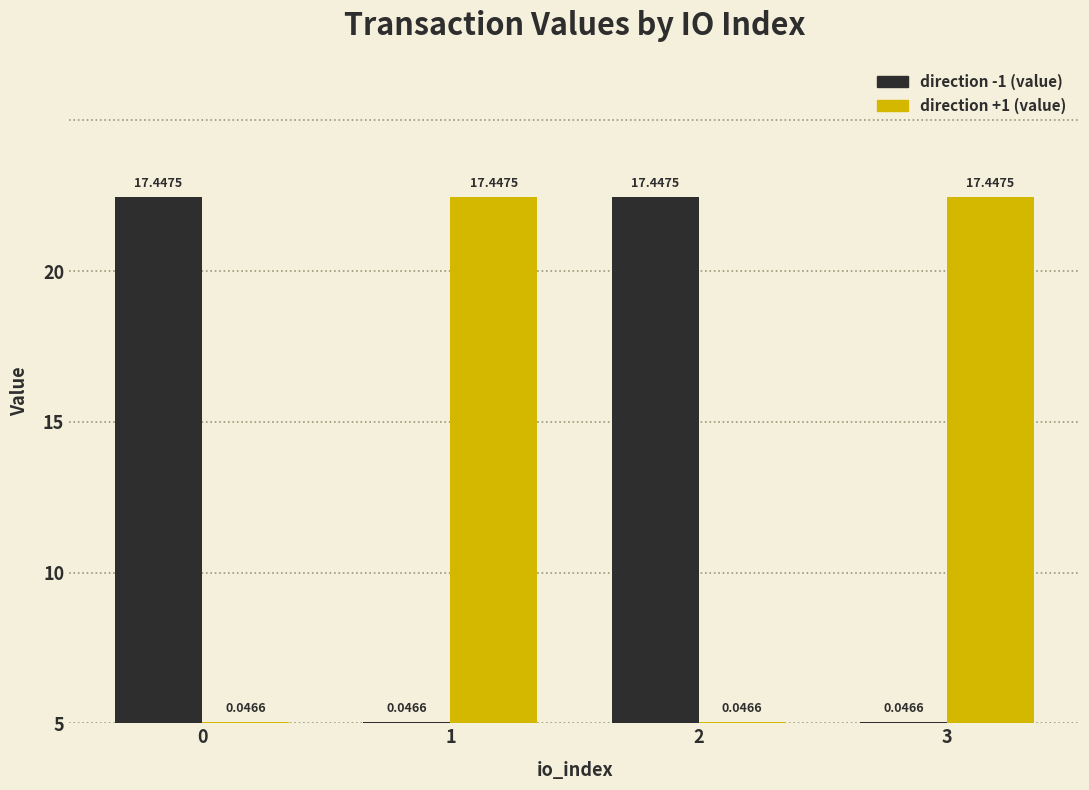

At 3, list the series in order from largest to smallest.

direction +1 (value), direction -1 (value)